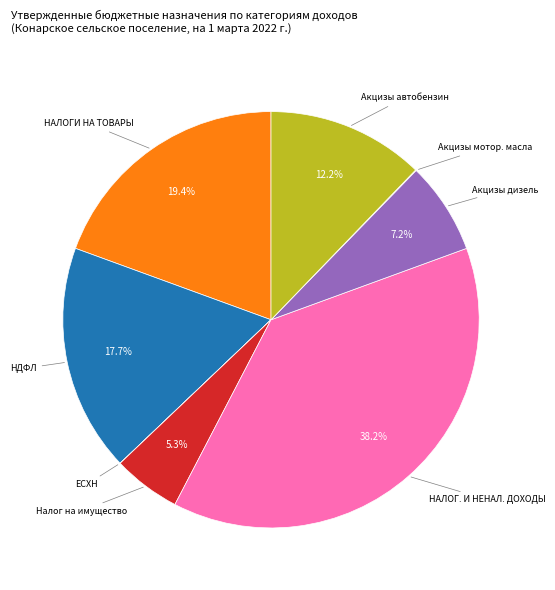

Which slice is the largest?

НАЛОГ. И НЕНАЛ. ДОХОДЫ